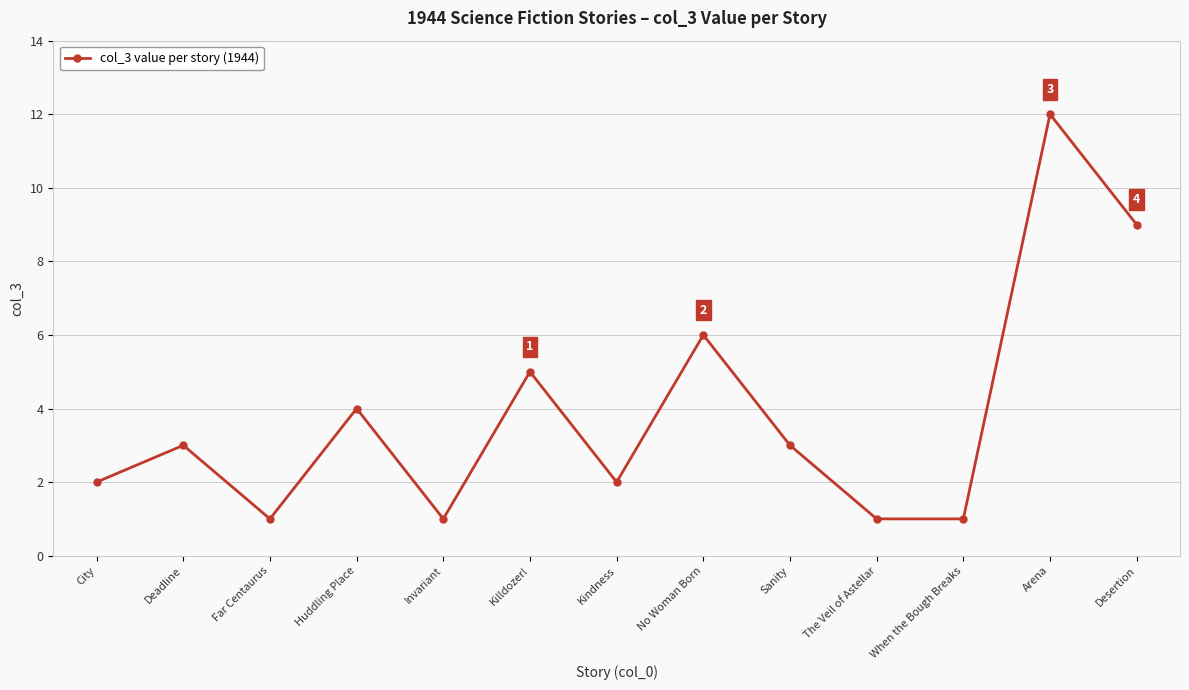

Between City and Arena, which is larger?

Arena